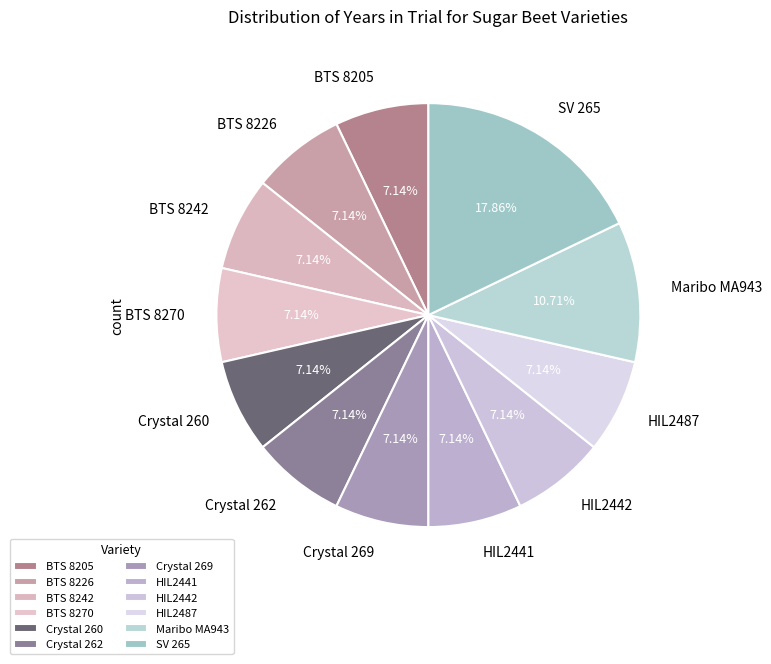

True or false: BTS 8205 accounts for 2% of the total.

False